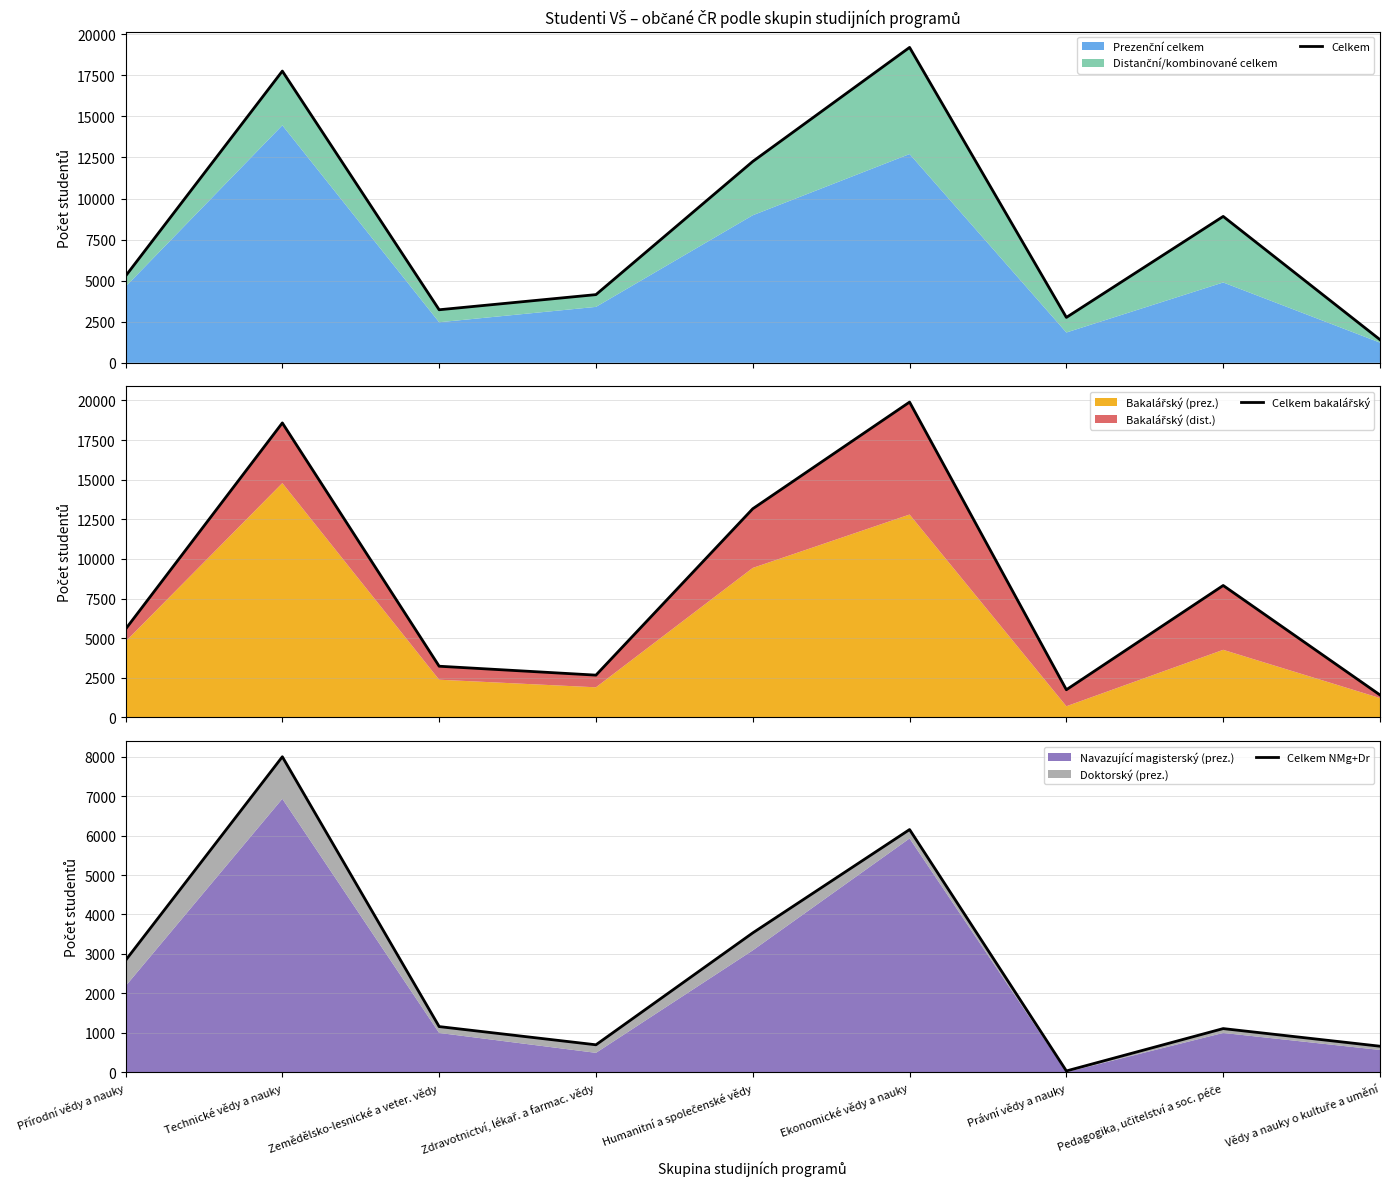

At which category does Celkem reach its first local valley?

Zemědělsko-lesnické a veter. vědy